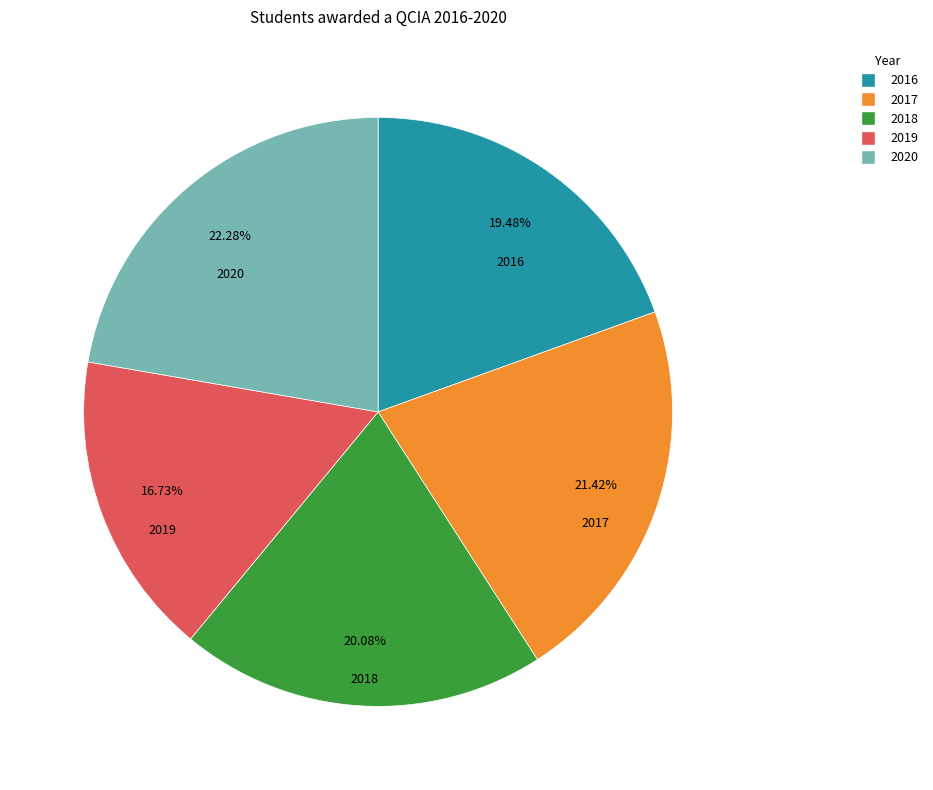

Count the number of slices in the pie.

5